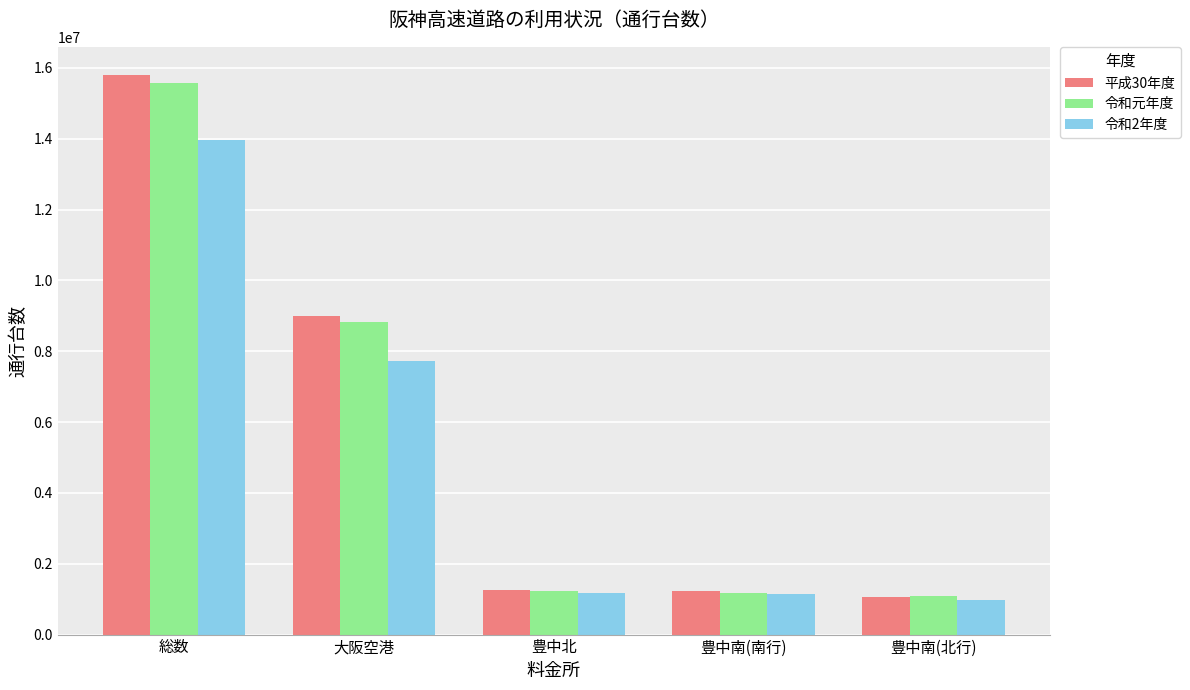

At which category does the chart reach its peak across all series?

総数